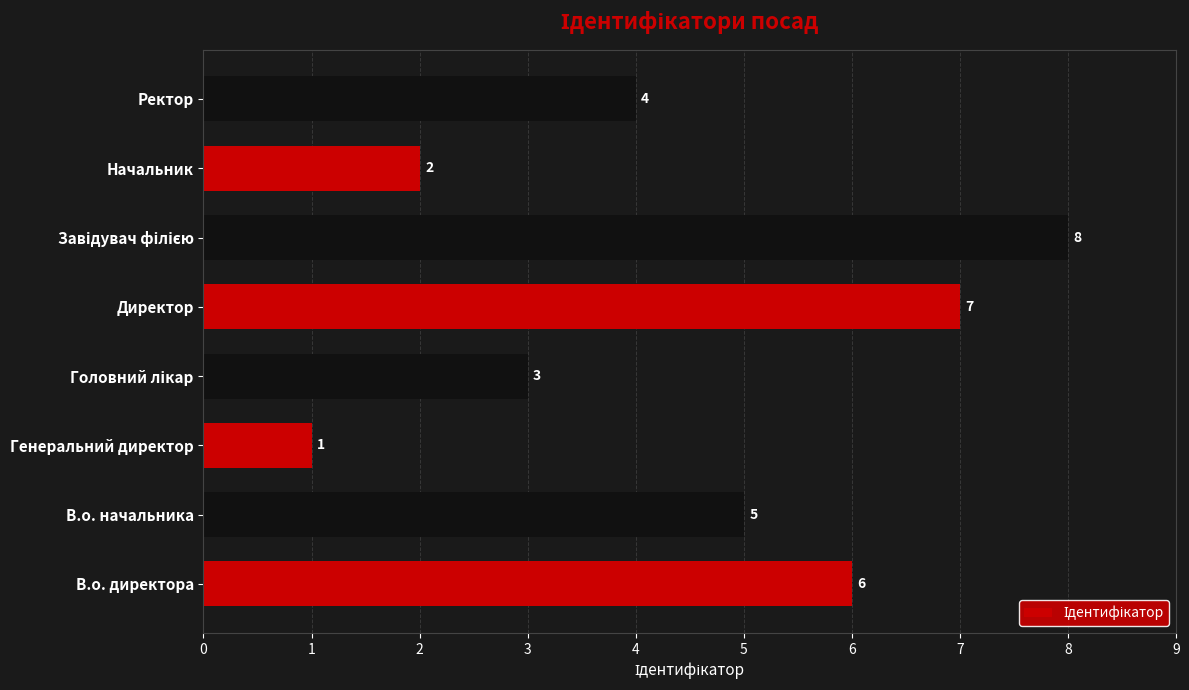

What is the difference between the second highest and minimum values?

6